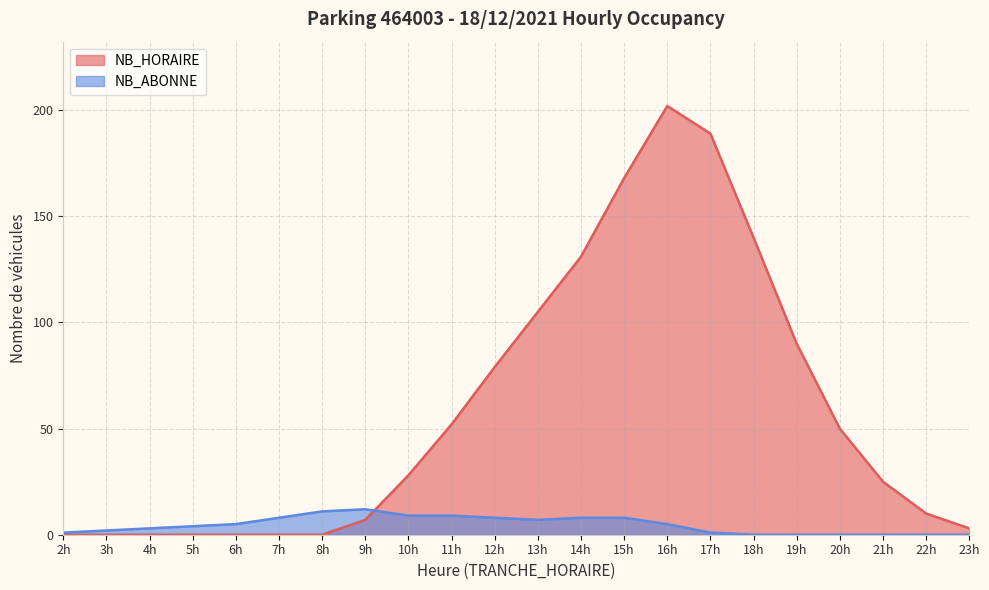

True or false: NB_HORAIRE has more than 1 interior local peaks.

False